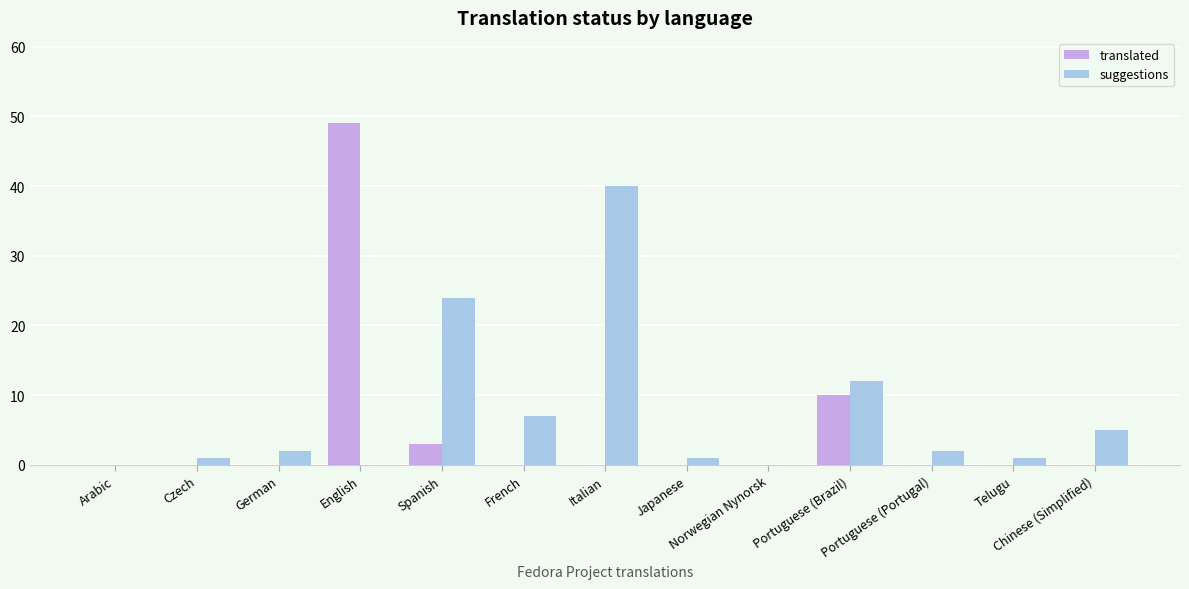

What is the sum of all translated values?

62